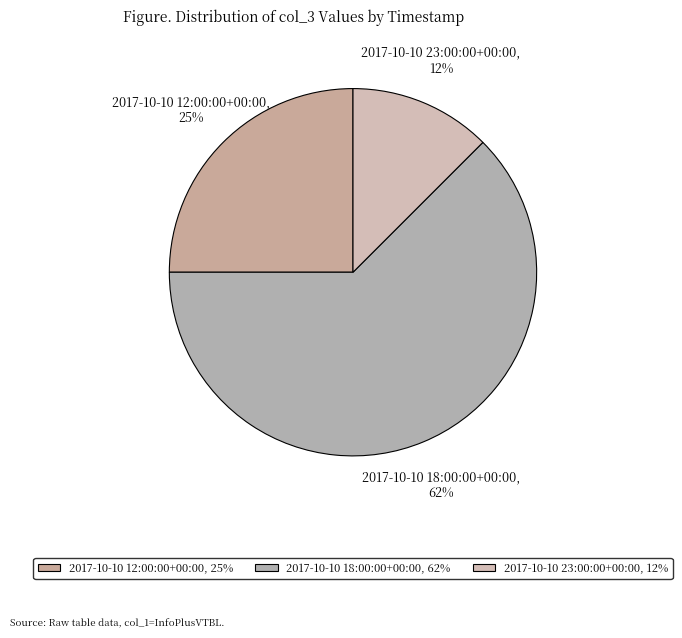

To the nearest percent, what percentage of the pie is 2017-10-10 12:00:00+00:00?

25%